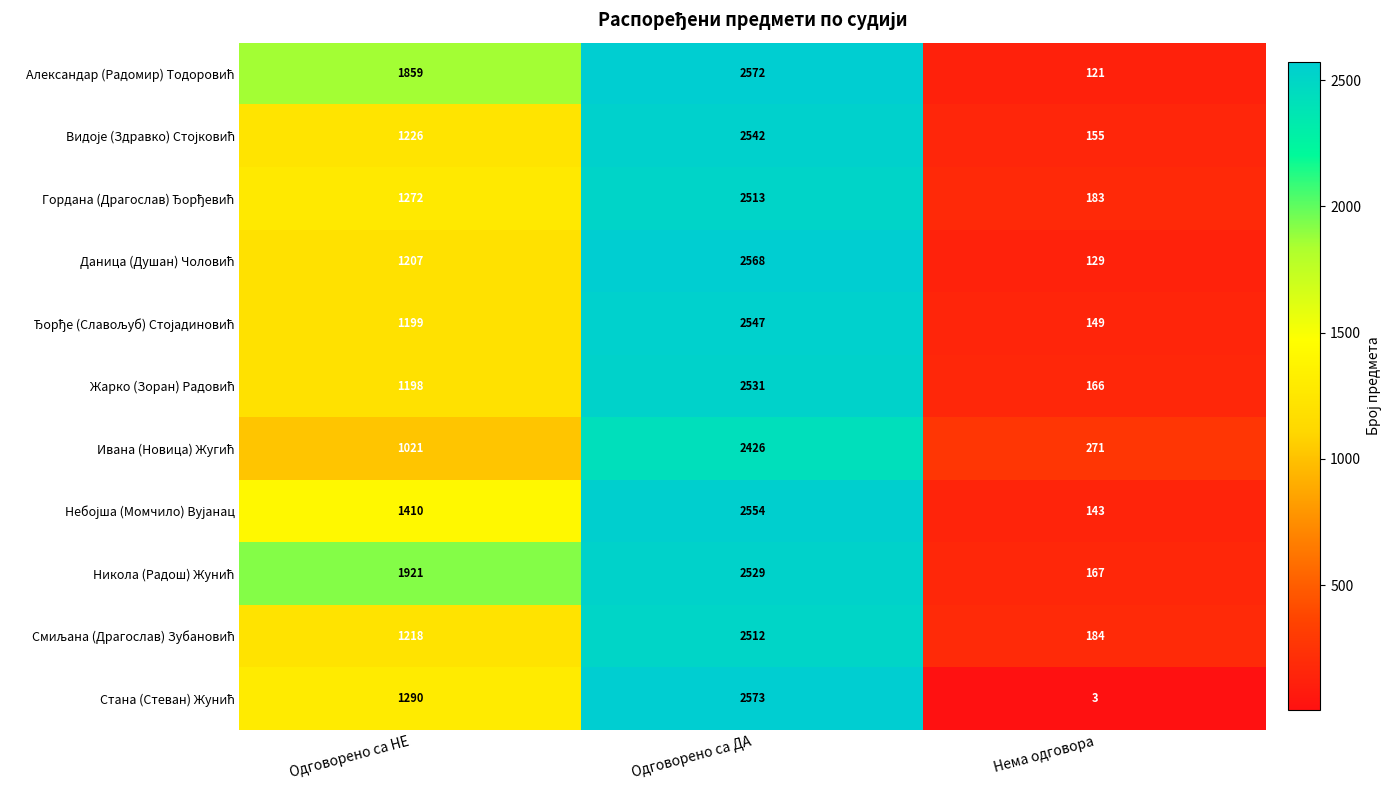

What is the total value across all series at Нема одговора?

1671